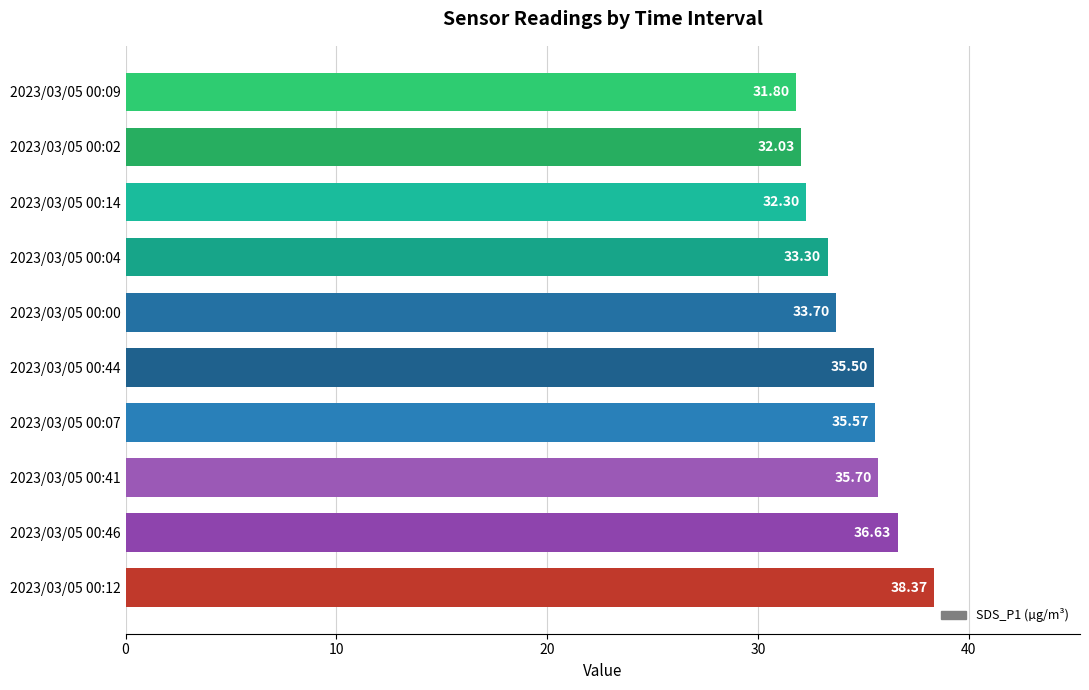

Between 2023/03/05 00:02 and 2023/03/05 00:41, which is larger?

2023/03/05 00:41